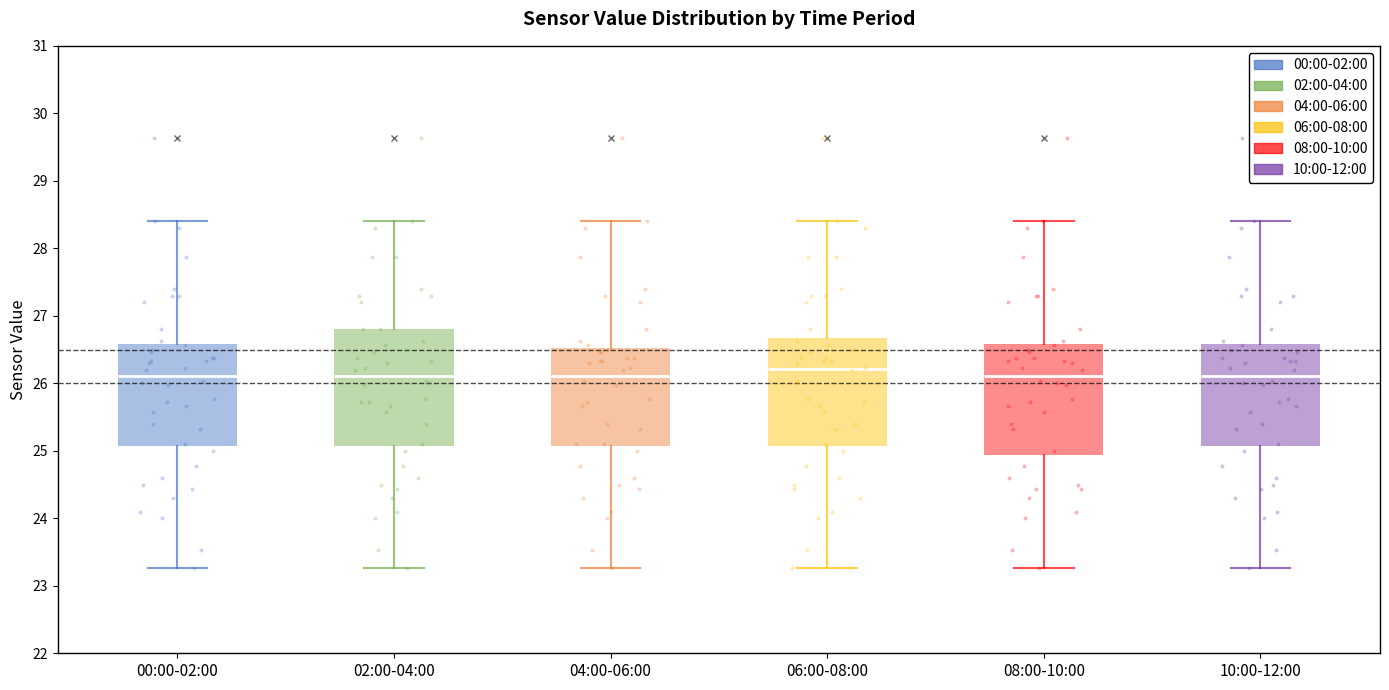

Where does the lower whisker of the box for 00:00-02:00 end on the y-axis? The values are not printed on the chart, so give them approximately, as read against the axis.

23.3